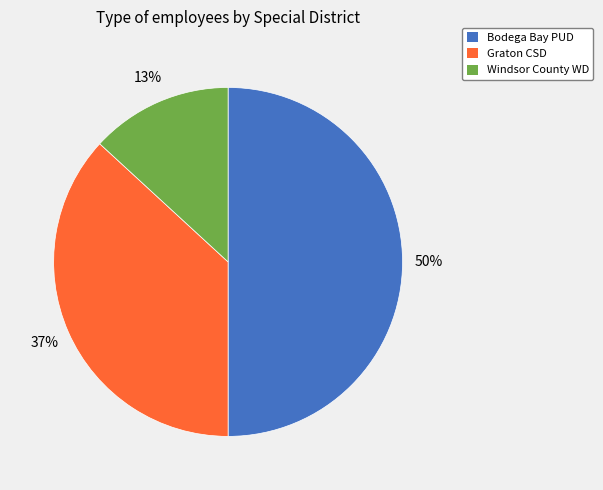

Do Bodega Bay PUD and Windsor County WD together represent more than half of the pie?

Yes